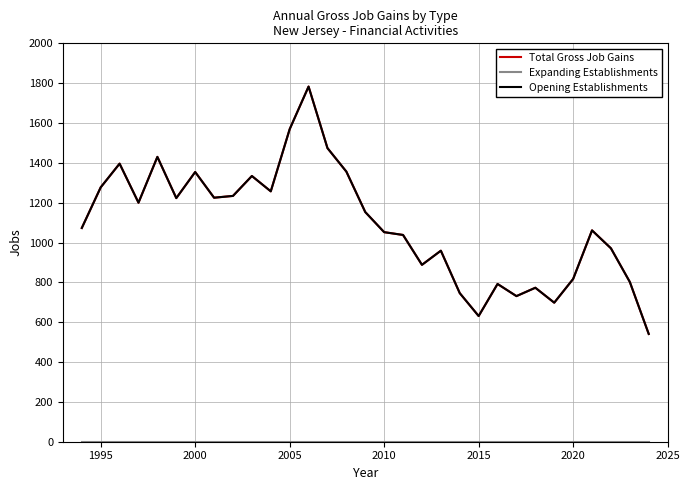

True or false: Total Gross Job Gains and Expanding Establishments cross at least once.

False